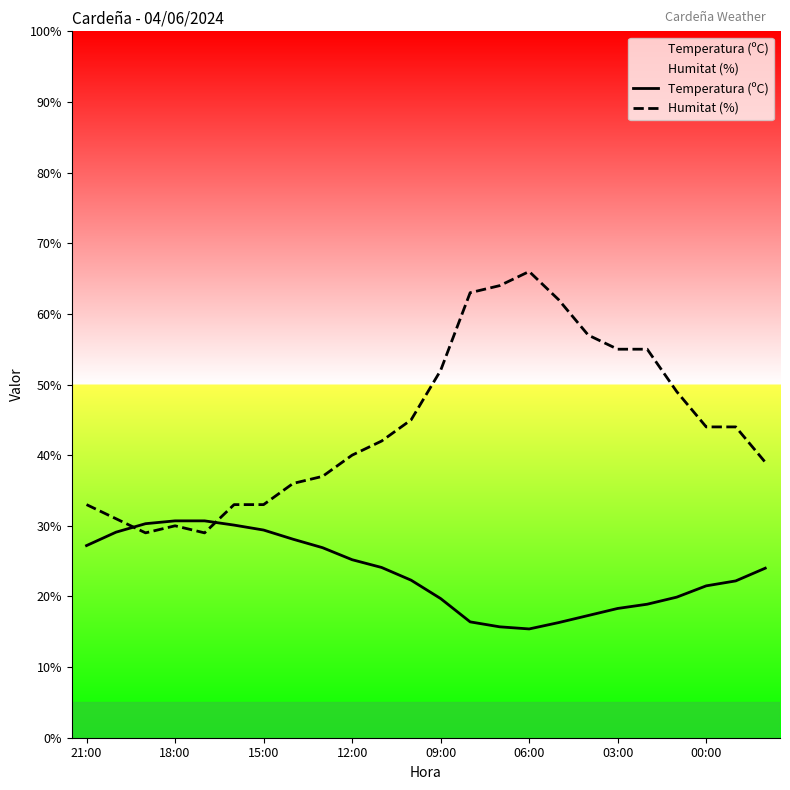

What is the spread (max minus min) of values at 18:00?

0.7